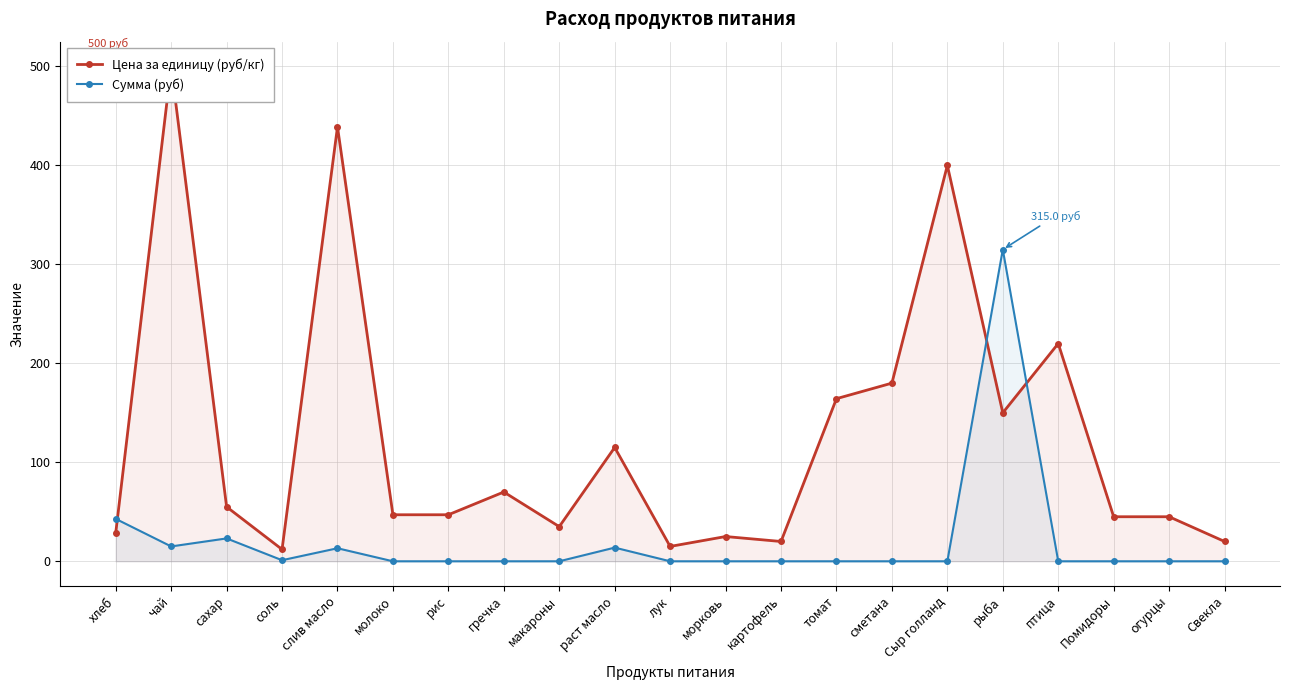

True or false: Цена за единицу (руб/кг) has a value of 111.9 at слив масло.

False